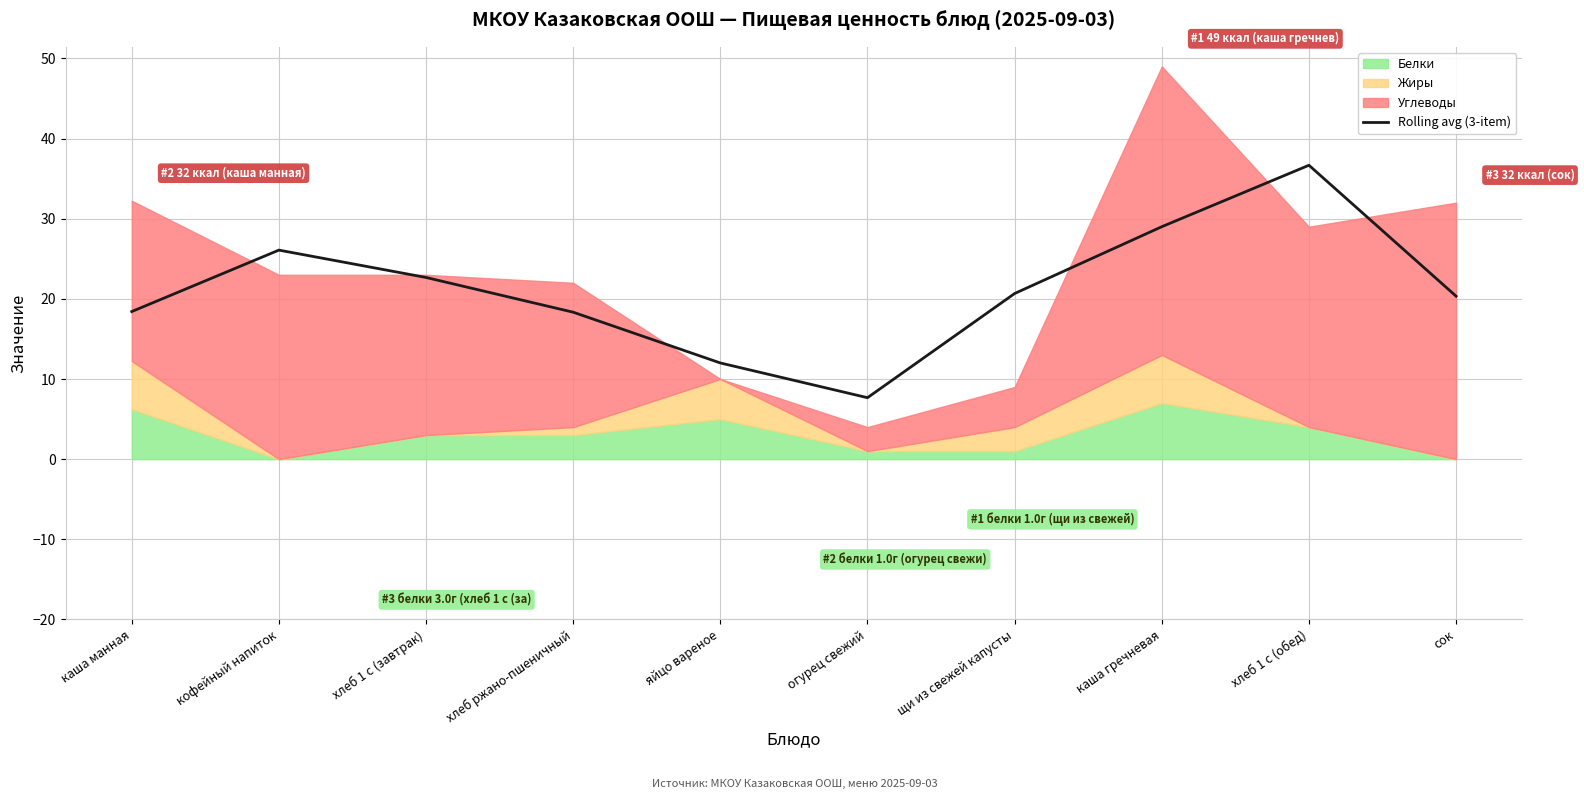

What is the value of the 5th point from the left?

12.0